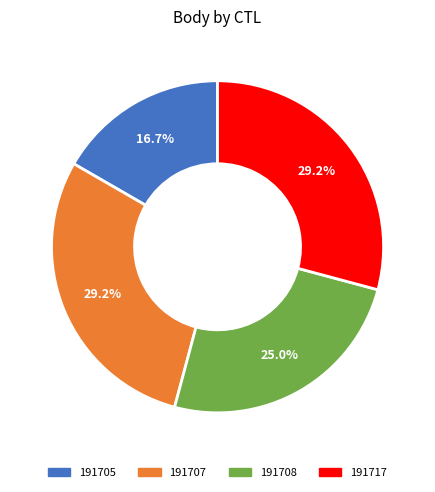

To the nearest percent, what percentage of the pie is 191717?

29%